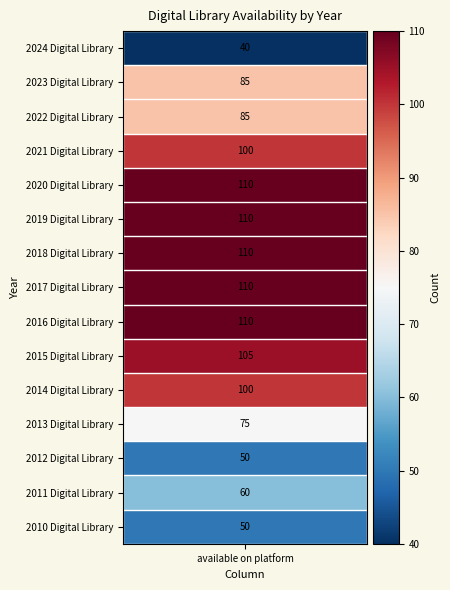

What is the maximum value shown in the chart?

110